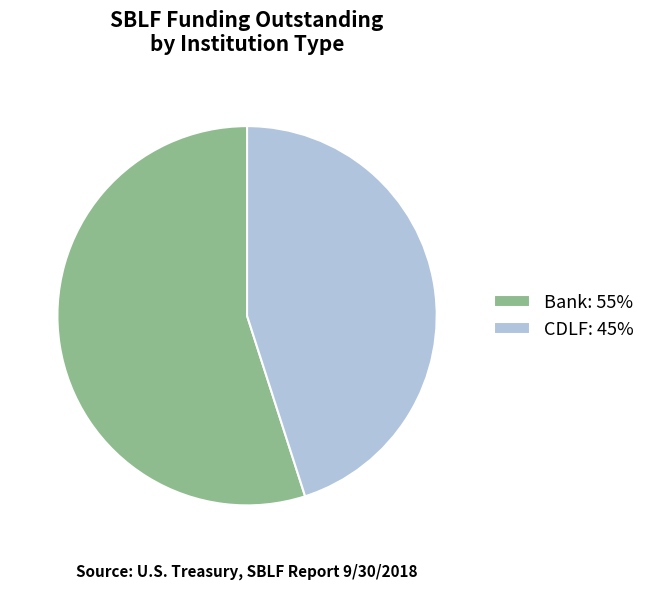

Is the sum of CDLF: 45% and Bank: 55% greater than half?

Yes